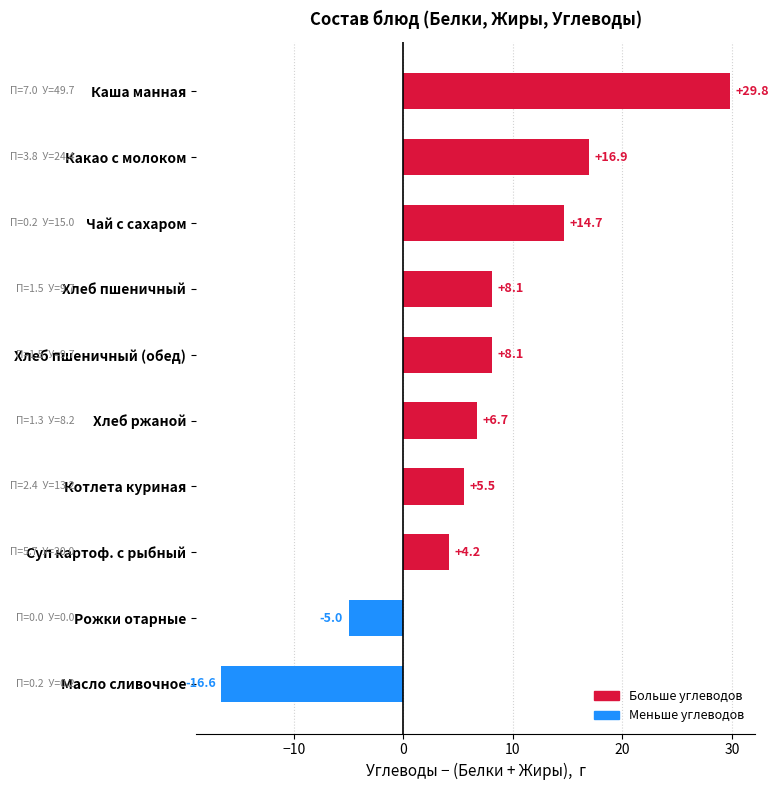

How many categories are shown in the chart?

10